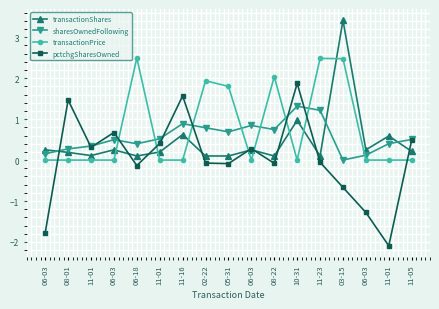

True or false: pctchgSharesOwned has a value of -1.0 at 03-15.

False